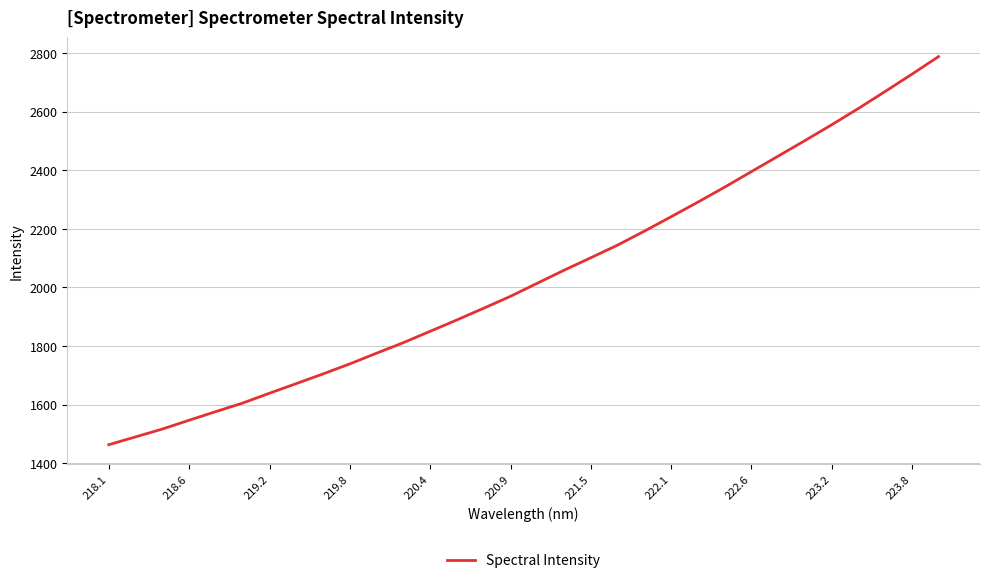

What is the greatest value displayed?

2787.6